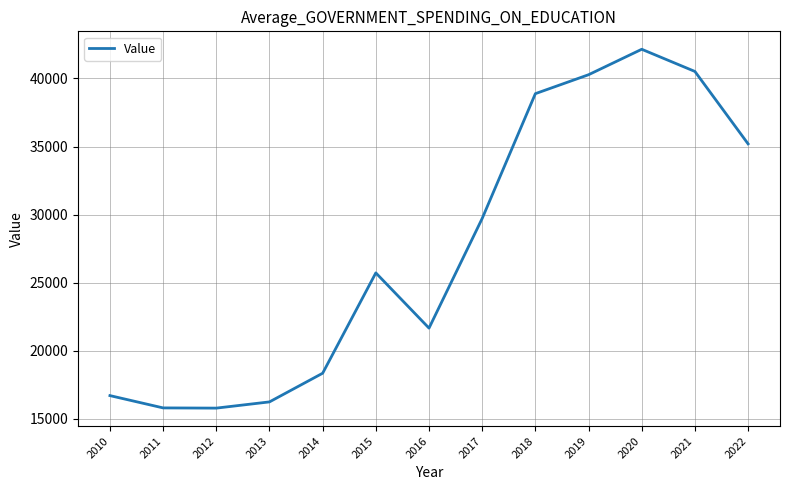

What is the difference between the maximum and minimum values?

26355.0